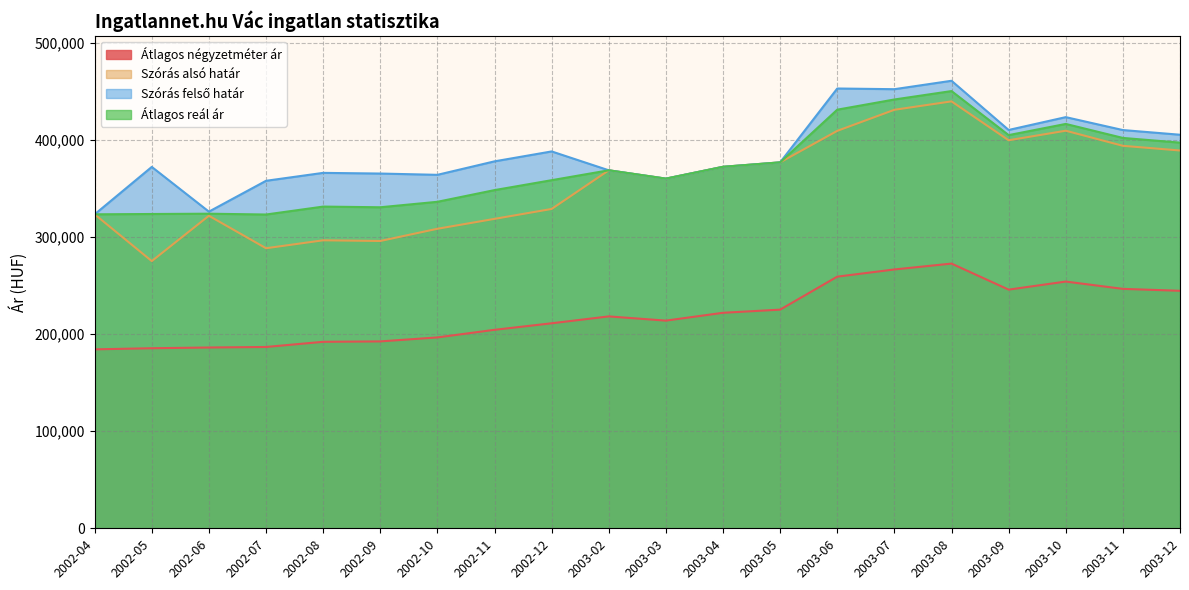

List the series in order of their peak value, lowest first.

Átlagos négyzetméter ár, Szórás alsó határ, Átlagos reál ár, Szórás felső határ